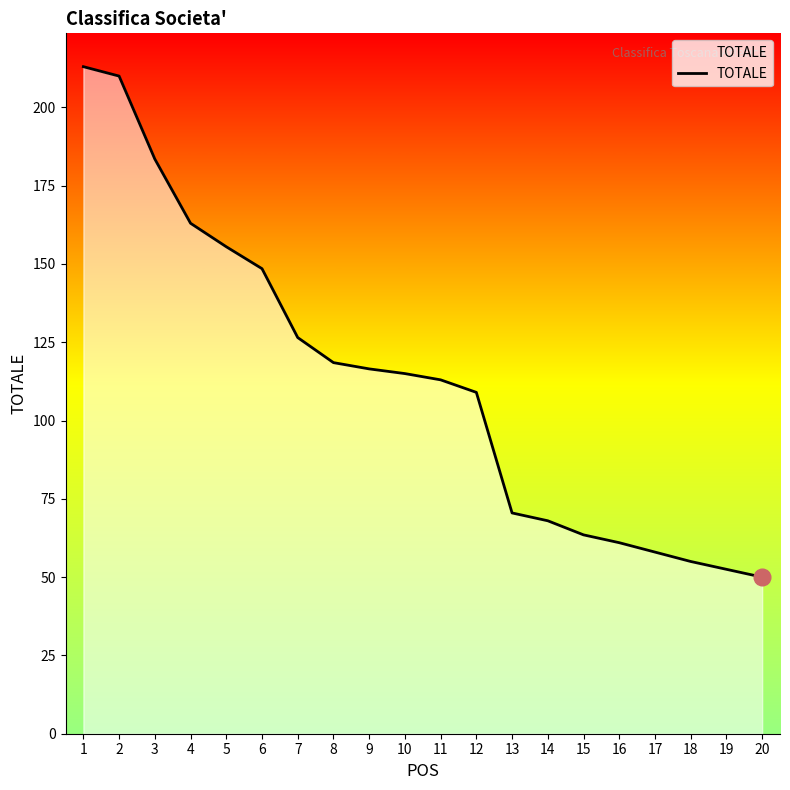

The value at 8 is 118.5. True or false?

True